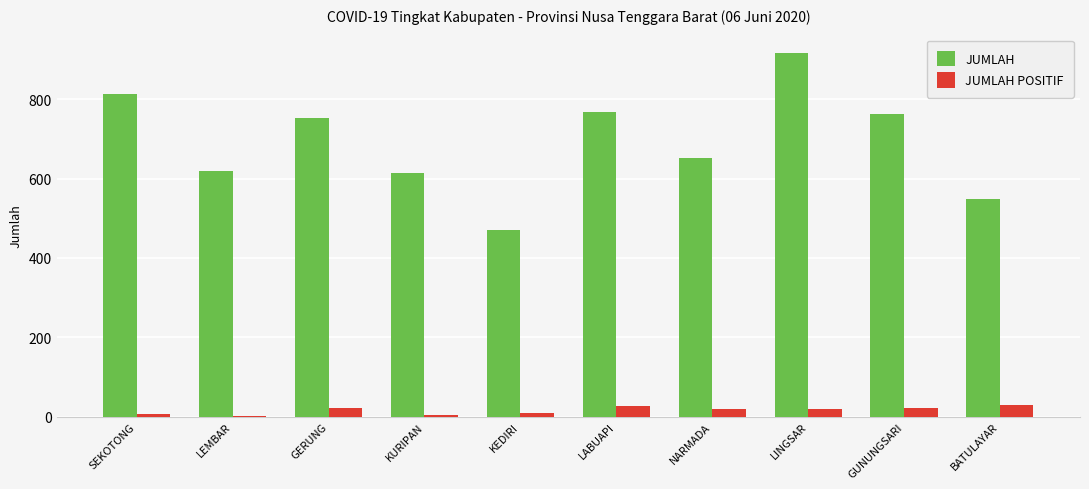

How many data points does each series have?

10